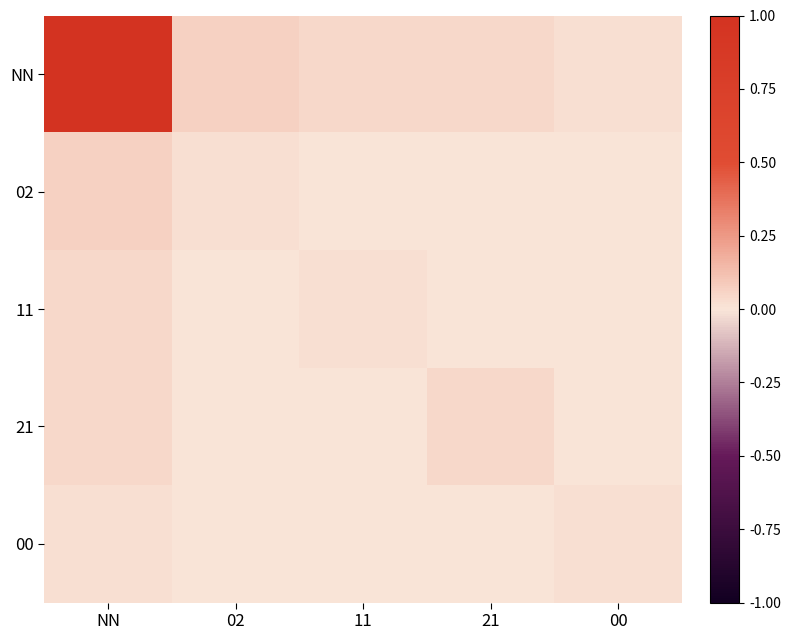

At how many categories does at least one series exceed 0?

5